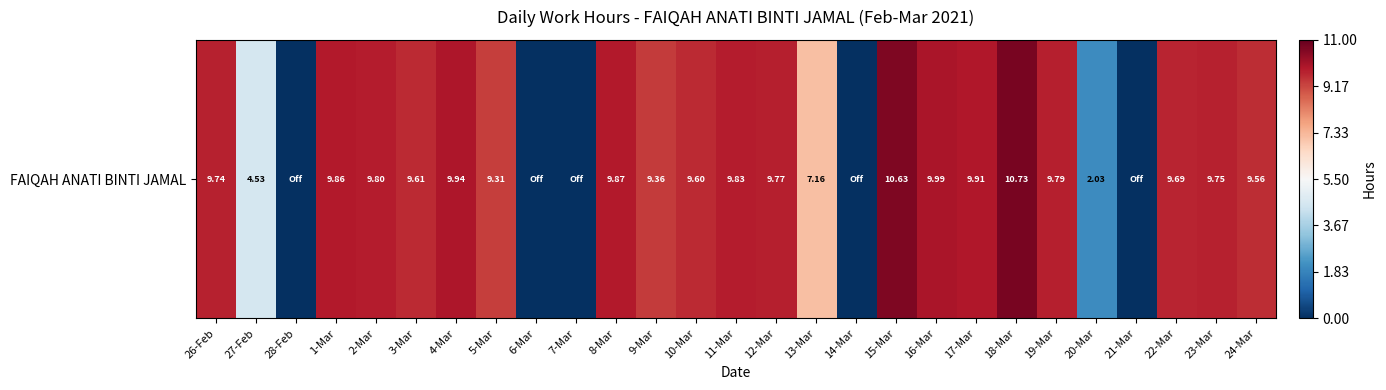

List the labels in order of value, smallest first.

28-Feb, 6-Mar, 7-Mar, 14-Mar, 21-Mar, 20-Mar, 27-Feb, 13-Mar, 5-Mar, 9-Mar, 24-Mar, 10-Mar, 3-Mar, 22-Mar, 26-Feb, 23-Mar, 12-Mar, 19-Mar, 2-Mar, 11-Mar, 1-Mar, 8-Mar, 17-Mar, 4-Mar, 16-Mar, 15-Mar, 18-Mar